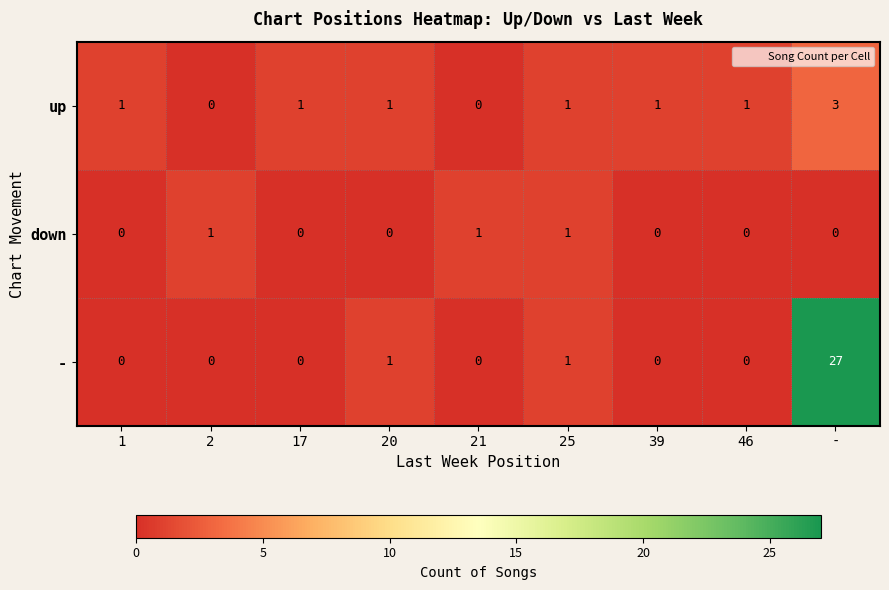

Reading left to right, transcribe all the data shown in this chart.

up: 1=1	2=0	17=1	20=1	21=0	25=1	39=1	46=1	-=3
down: 1=0	2=1	17=0	20=0	21=1	25=1	39=0	46=0	-=0
-: 1=0	2=0	17=0	20=1	21=0	25=1	39=0	46=0	-=27